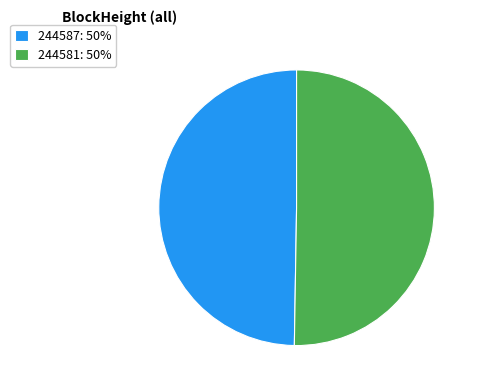

Approximately how many times larger is the value at 244587: 50% compared to 244581: 50%?

1.0